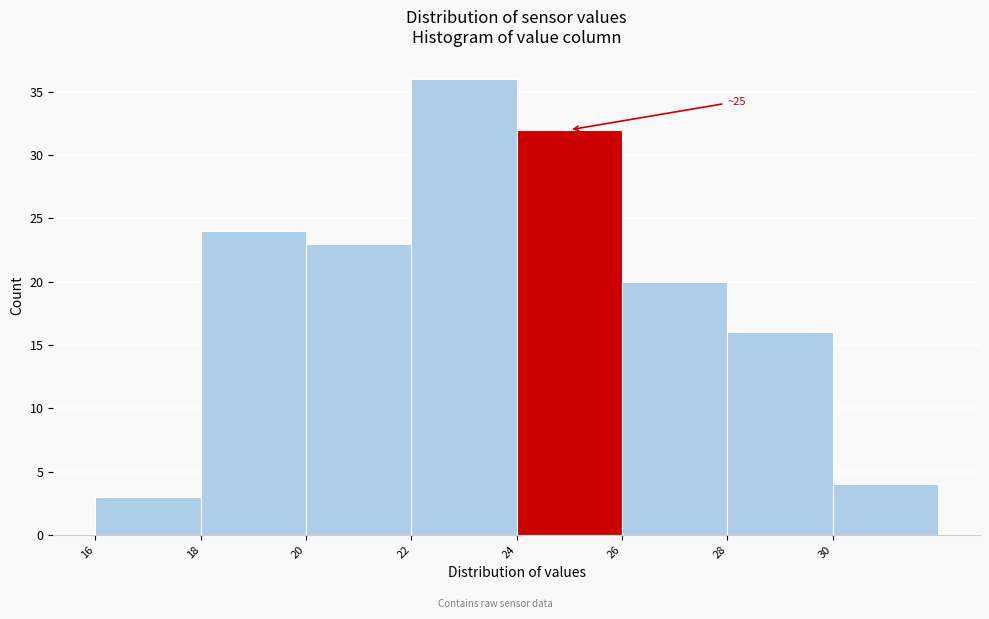

Over which range of the x-axis is the bar tallest?

22 to 24